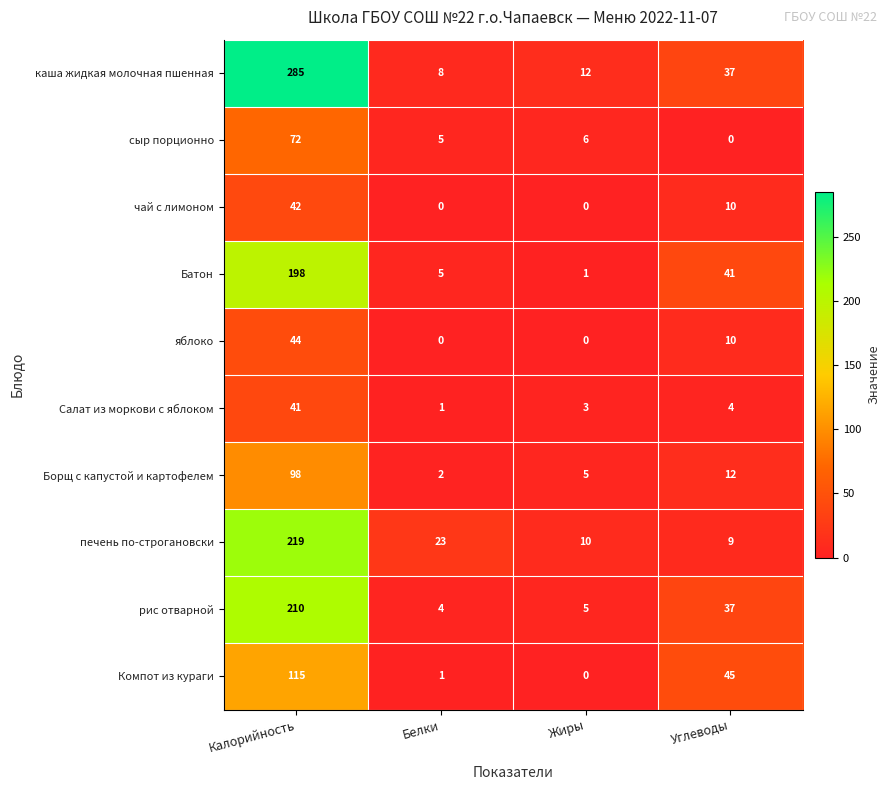

Which category has the highest value in the Батон series?

Калорийность